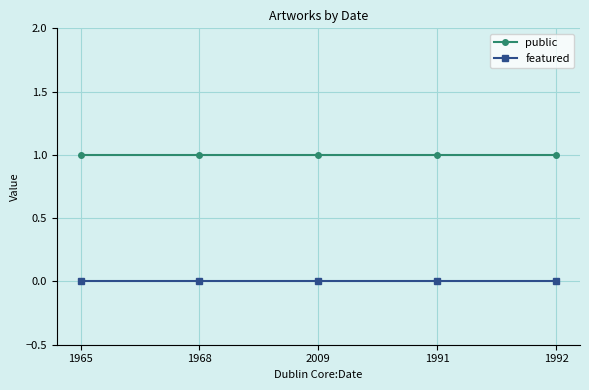

True or false: public has more than 2 points higher than both neighbors.

False